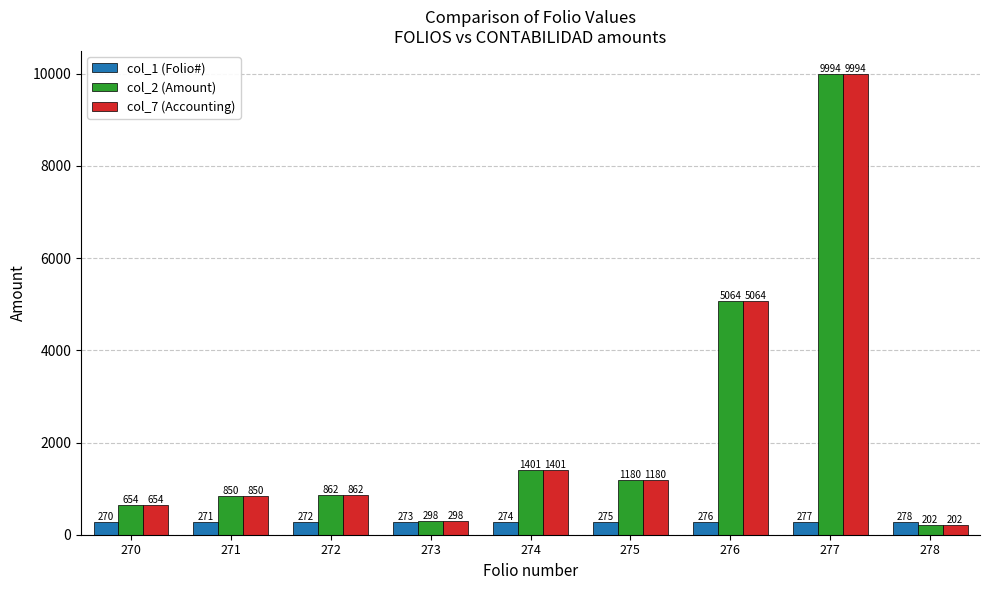

At which category does the chart reach its minimum across all series?

278